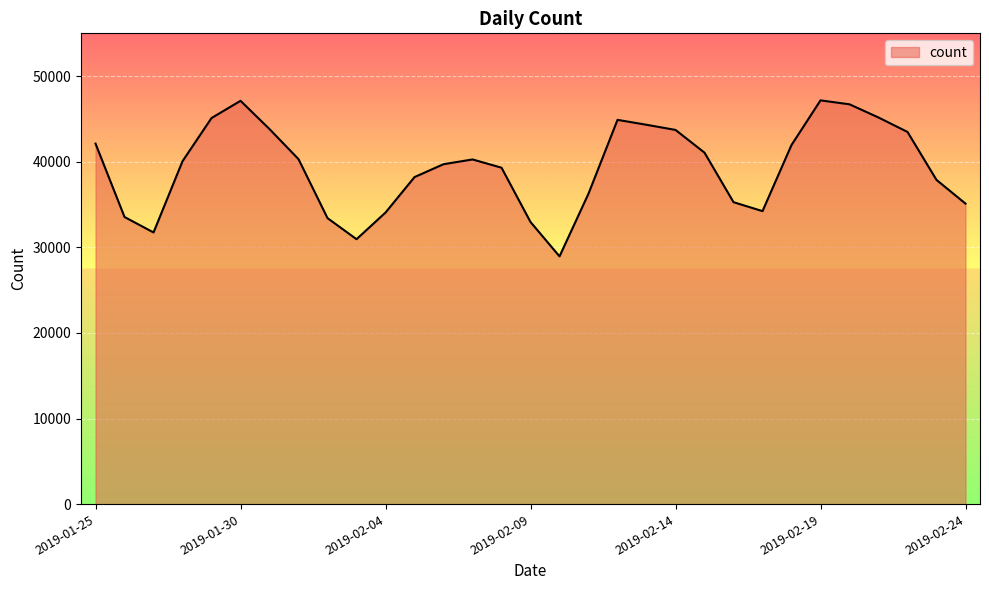

How many lines are shown in the chart?

1